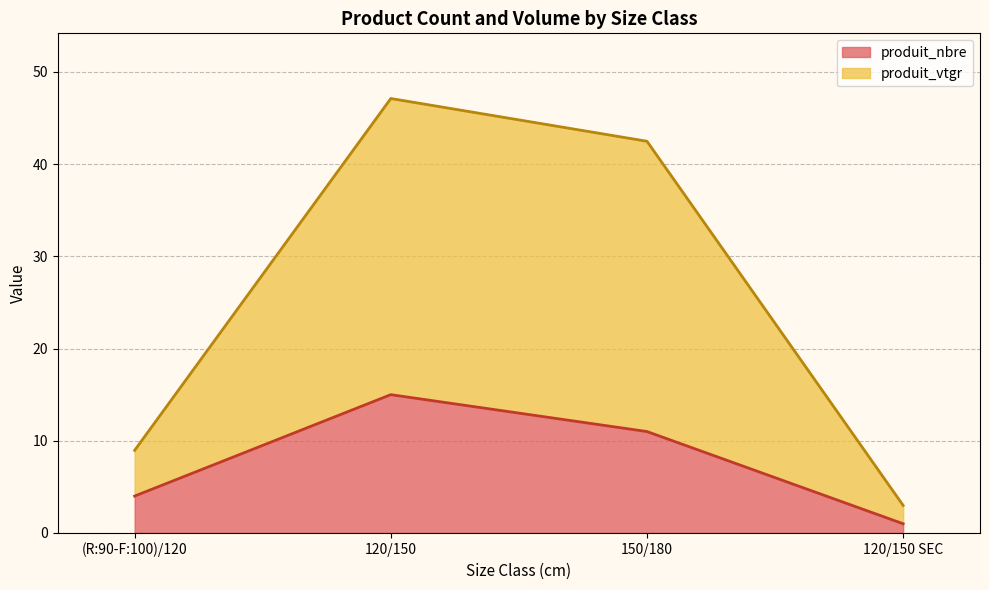

What is the difference between the highest and lowest values at 120/150 SEC?

2.0